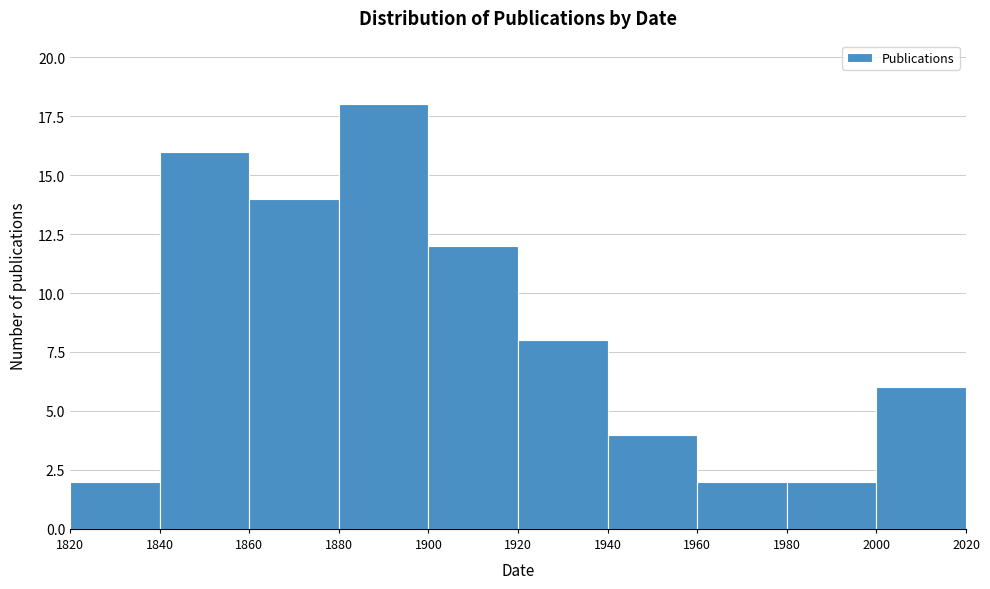

Over which range of the x-axis is the bar tallest?

1880 to 1900